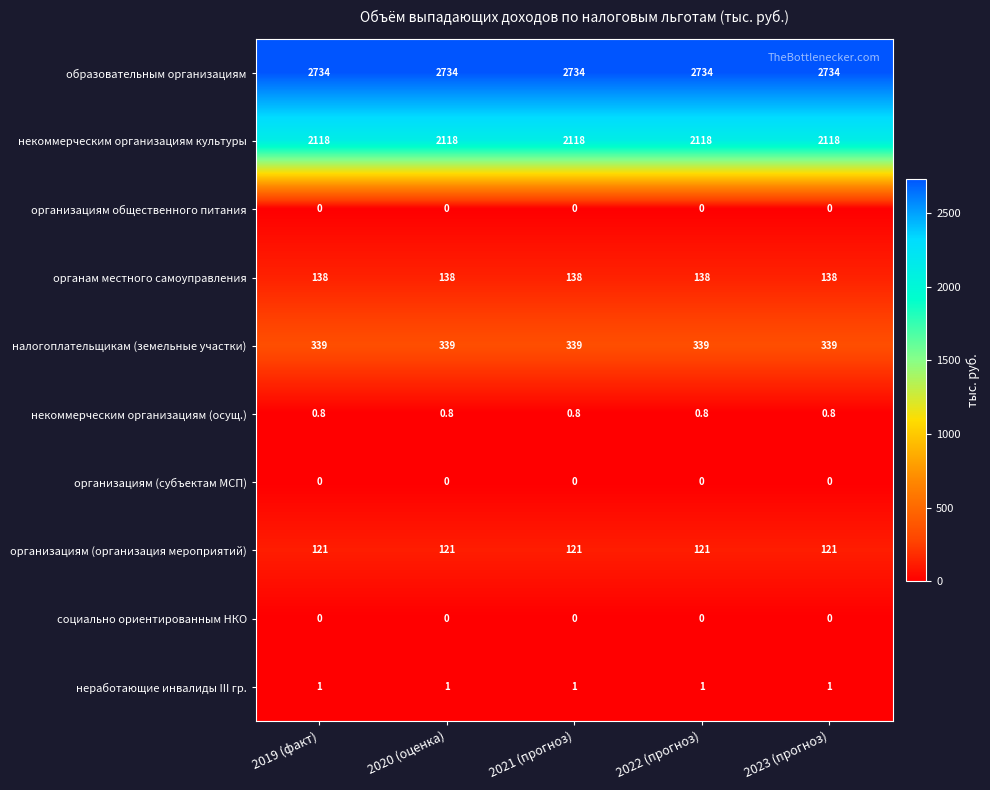

Which series has the largest total across all categories?

образовательным организациям